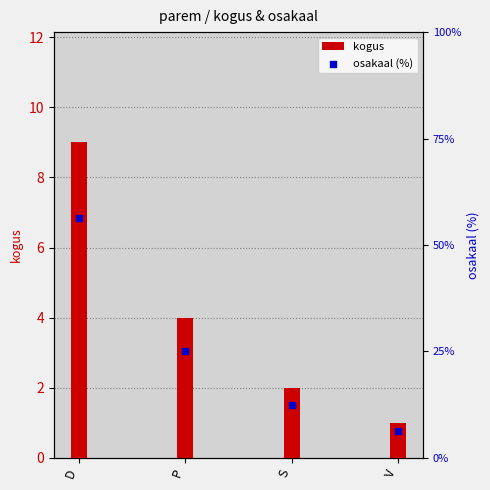

What is the total value across all series at V?

7.2